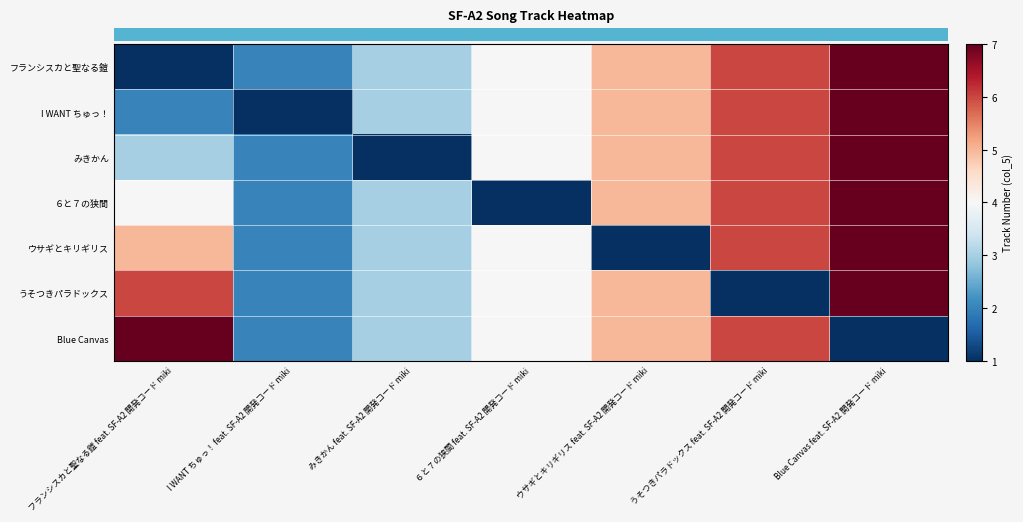

Between ６と７の狭間 feat. SF-A2 開発コード miki and ウサギとキリギリス feat. SF-A2 開発コード miki, which is larger?

ウサギとキリギリス feat. SF-A2 開発コード miki